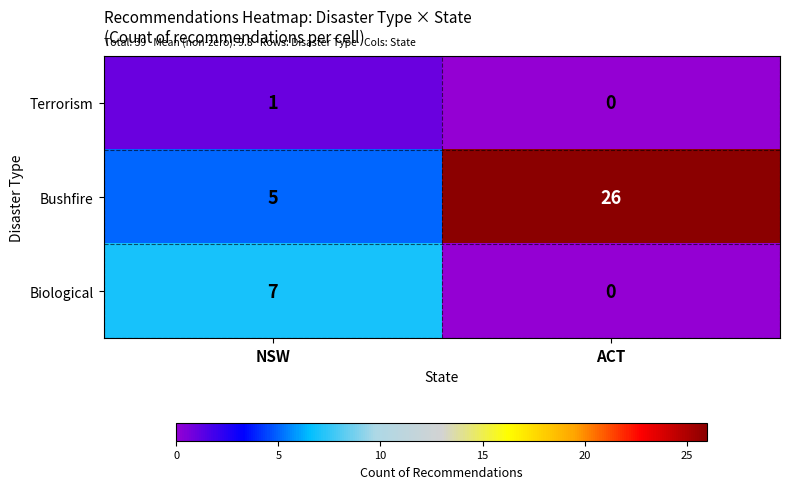

Rank the series by their maximum value, from lowest to highest.

Terrorism, Biological, Bushfire